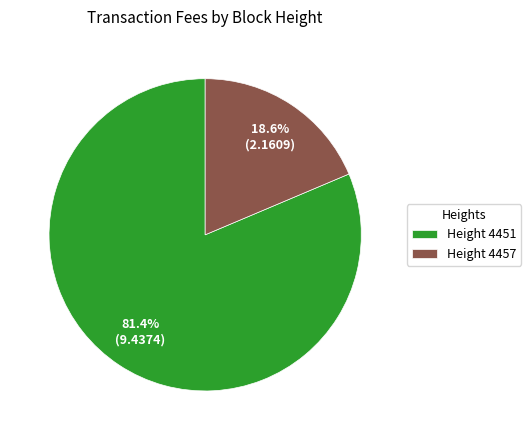

Which category has the smallest portion of the pie?

Height 4457